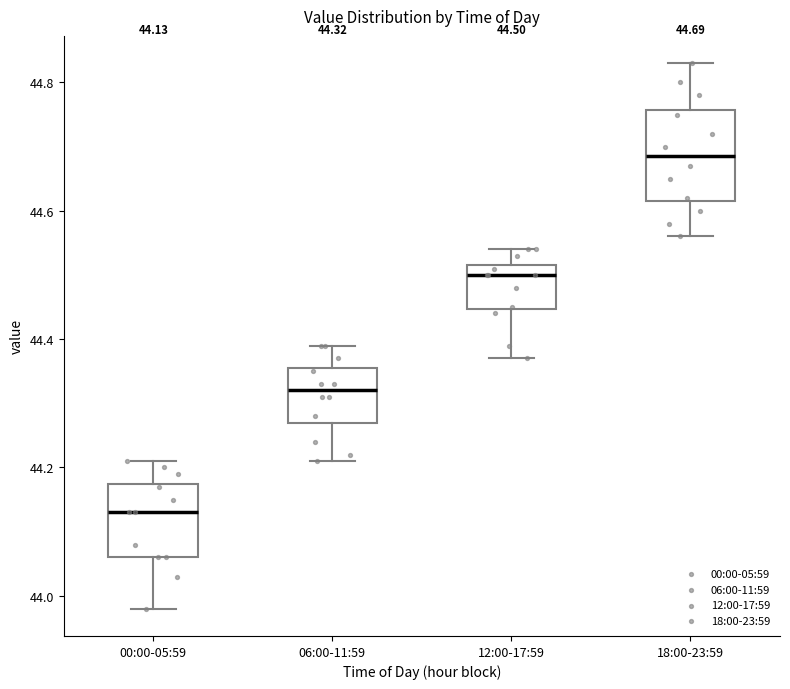

Comparing the boxes themselves (not the whiskers), which one is the tallest?

18:00-23:59